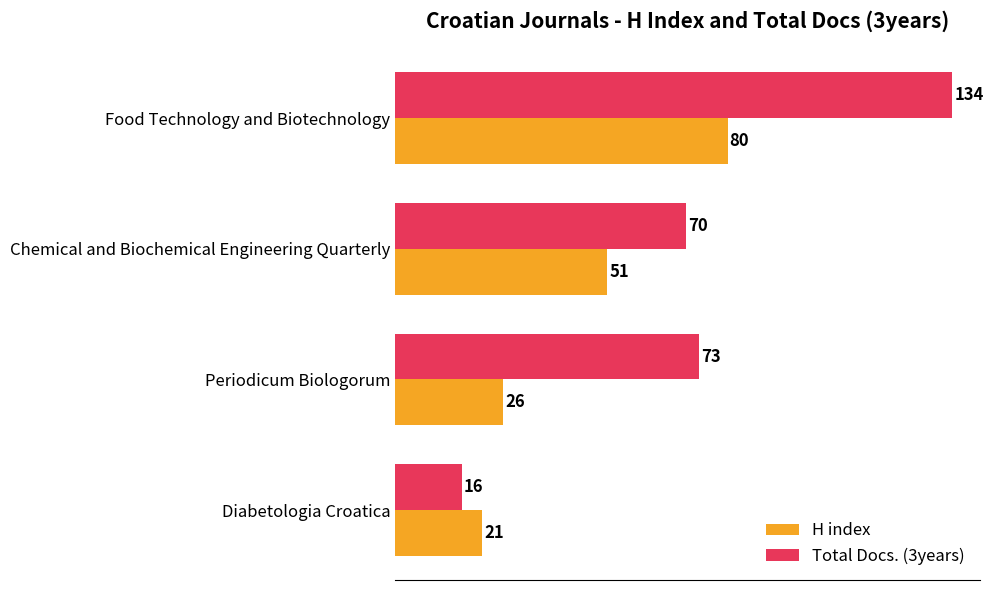

What are all the series names shown in the legend?

H index, Total Docs. (3years)